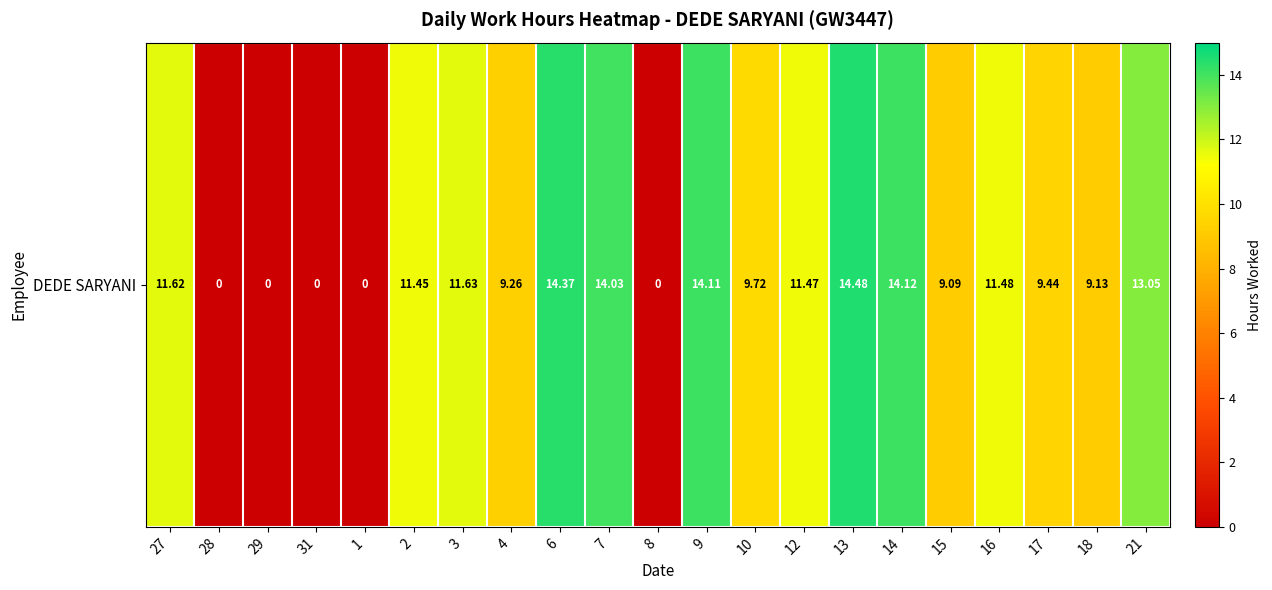

Reading right to left, transcribe all the data shown in this chart.

13.1	9.1	9.4	11.5	9.1	14.1	14.5	11.5	9.7	14.1	0.0	14.0	14.4	9.3	11.6	11.4	0.0	0.0	0.0	0.0	11.6